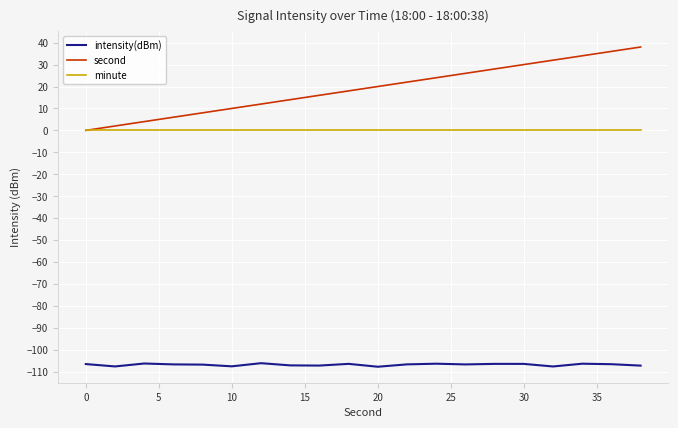

Which series has the largest range (max minus min)?

second